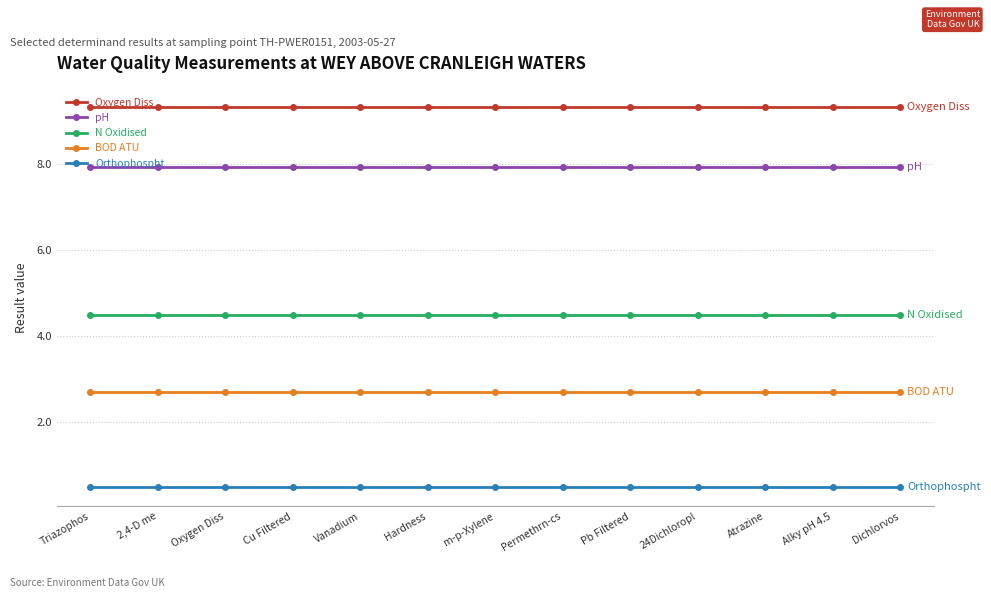

What is the sum of the BOD ATU values at m-p-Xylene and 24Dichloropl?

5.4